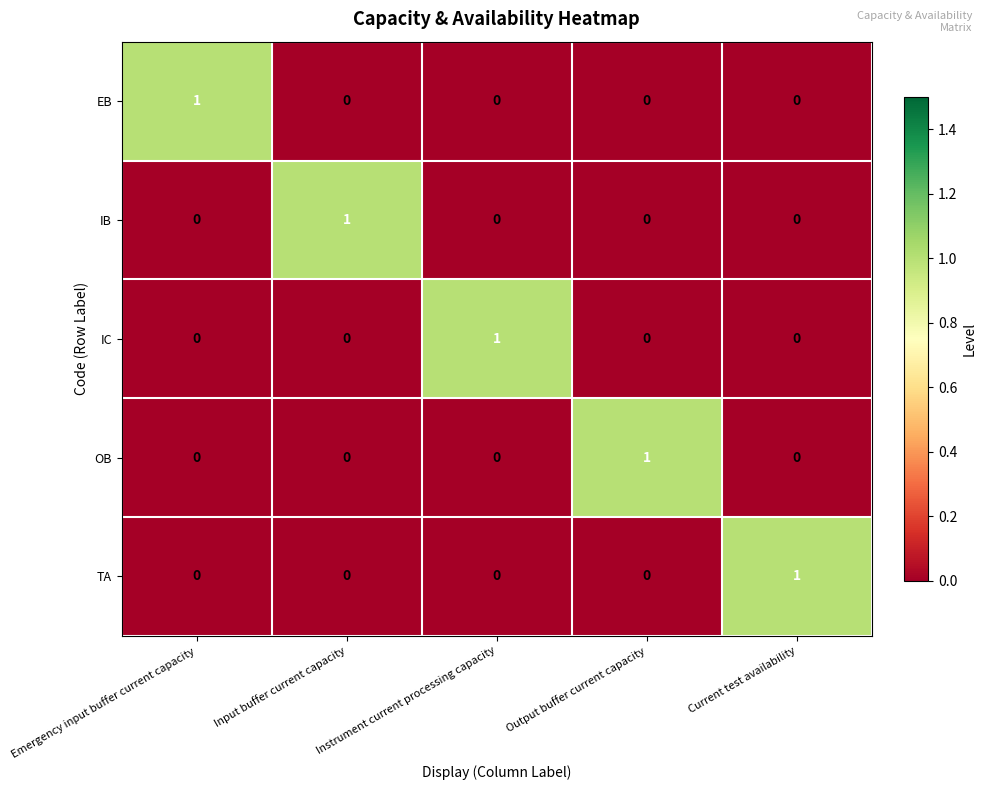

The value of EB at Emergency input buffer current capacity is 1. True or false?

False